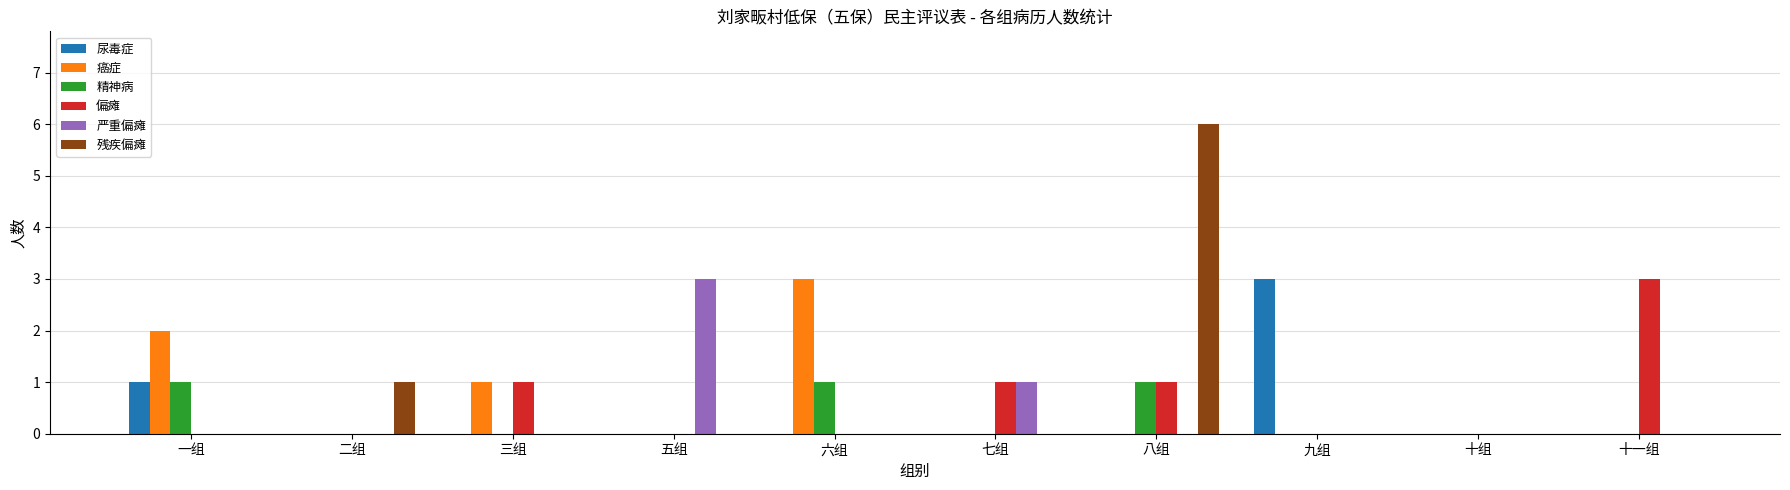

What is the maximum value for 严重偏瘫?

3